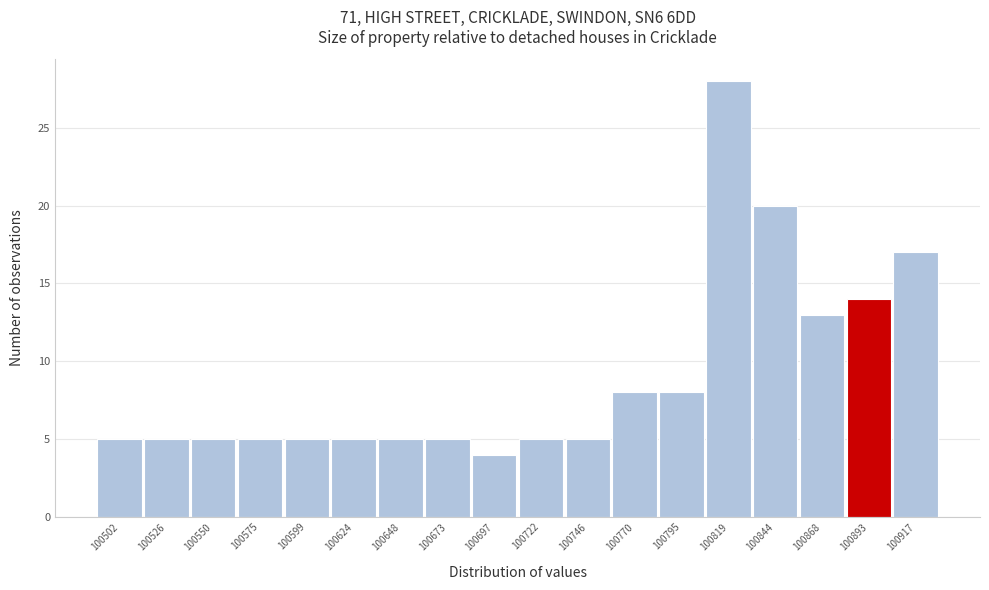

Reading left to right, transcribe this chart: for each bar, give the range it covers on the x-axis and its height. Neither the bar edges nor the heights are printed on the chart, so give them approximately, as read against the axes.

100490 to 100515: 5
100515 to 100540: 5
100540 to 100565: 5
100565 to 100590: 5
100590 to 100610: 5
100610 to 100635: 5
100635 to 100660: 5
100660 to 100685: 5
100685 to 100710: 4
100710 to 100735: 5
100735 to 100760: 5
100760 to 100785: 8
100785 to 100810: 8
100810 to 100830: 28
100830 to 100855: 20
100855 to 100880: 13
100880 to 100905: 14
100905 to 100930: 17